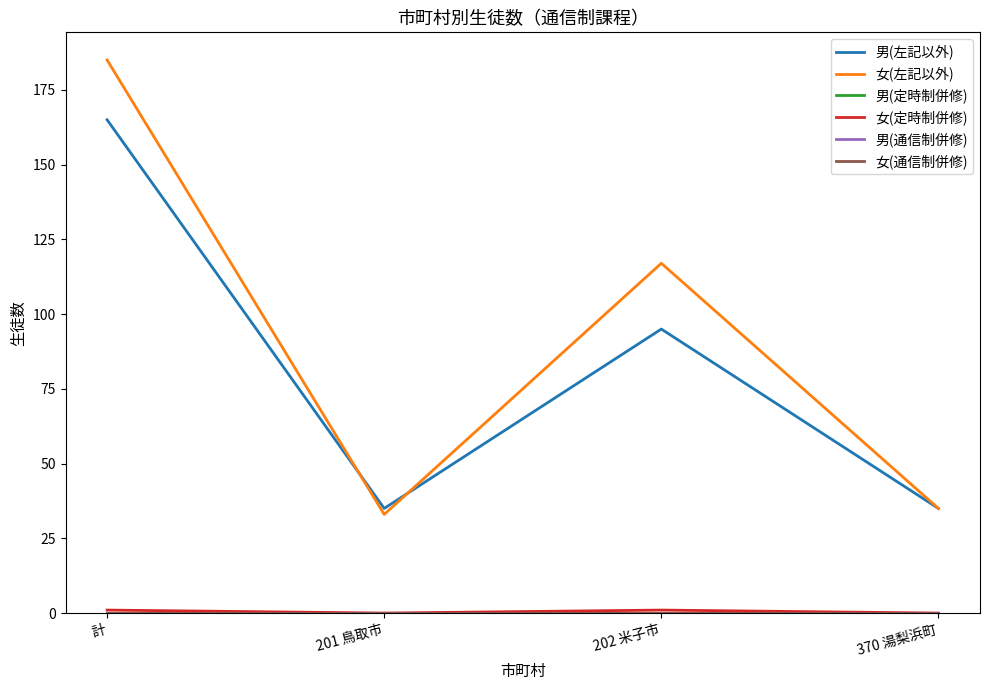

Reading left to right, list all the values displayed in this chart.

男(左記以外): 計=165	201 鳥取市=35	202 米子市=95	370 湯梨浜町=35
女(左記以外): 計=185	201 鳥取市=33	202 米子市=117	370 湯梨浜町=35
男(定時制併修): 計=0	201 鳥取市=0	202 米子市=0	370 湯梨浜町=0
女(定時制併修): 計=1	201 鳥取市=0	202 米子市=1	370 湯梨浜町=0
男(通信制併修): 計=0	201 鳥取市=0	202 米子市=0	370 湯梨浜町=0
女(通信制併修): 計=0	201 鳥取市=0	202 米子市=0	370 湯梨浜町=0